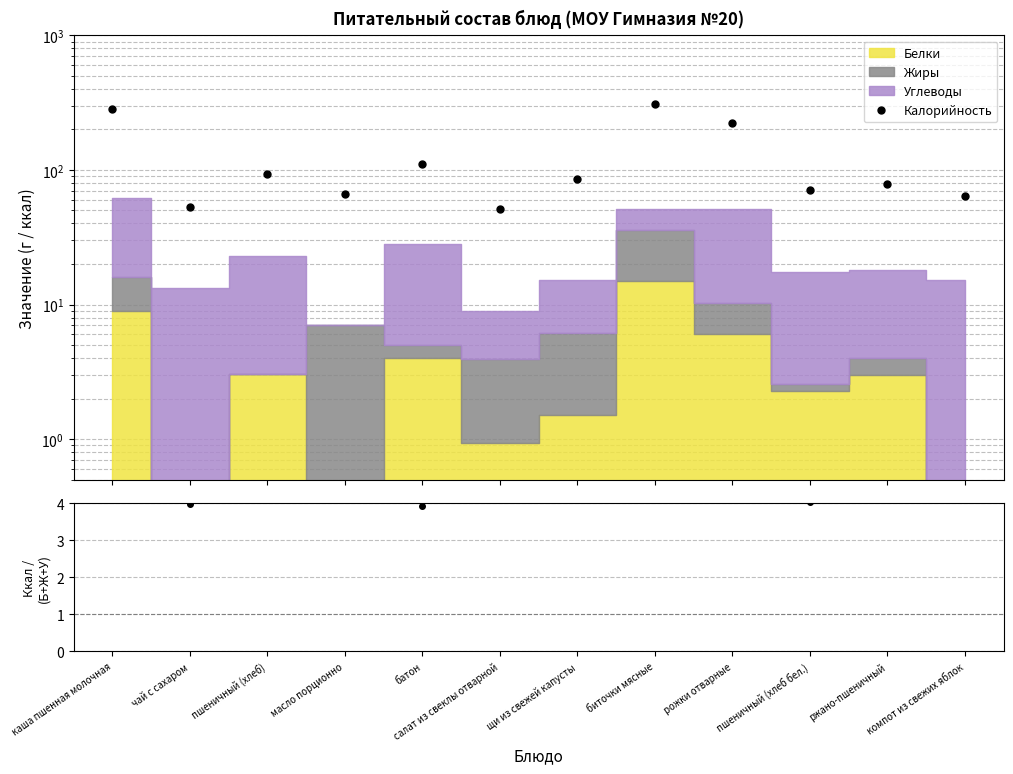

The value of Ккал / (Б+Ж+У) at батон is 3.9. True or false?

True